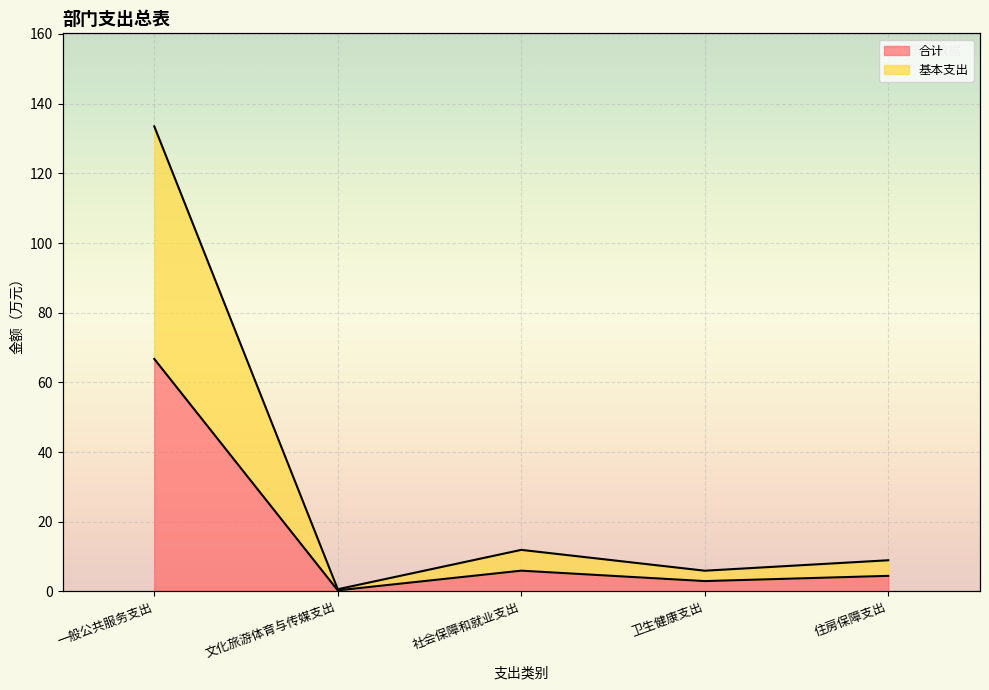

True or false: 基本支出 has more than 1 points higher than both neighbors.

False